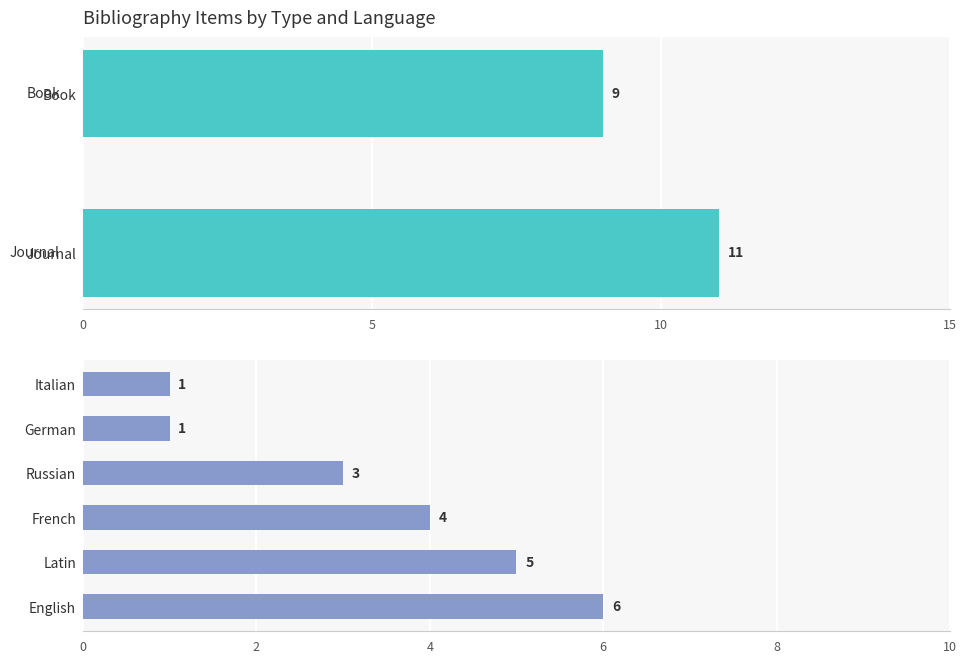

Does the chart contain any negative values?

No